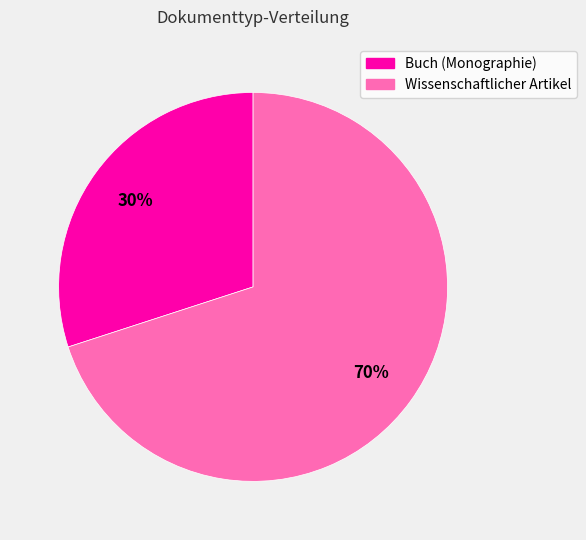

Is the sum of Buch (Monographie) and Wissenschaftlicher Artikel greater than half?

Yes